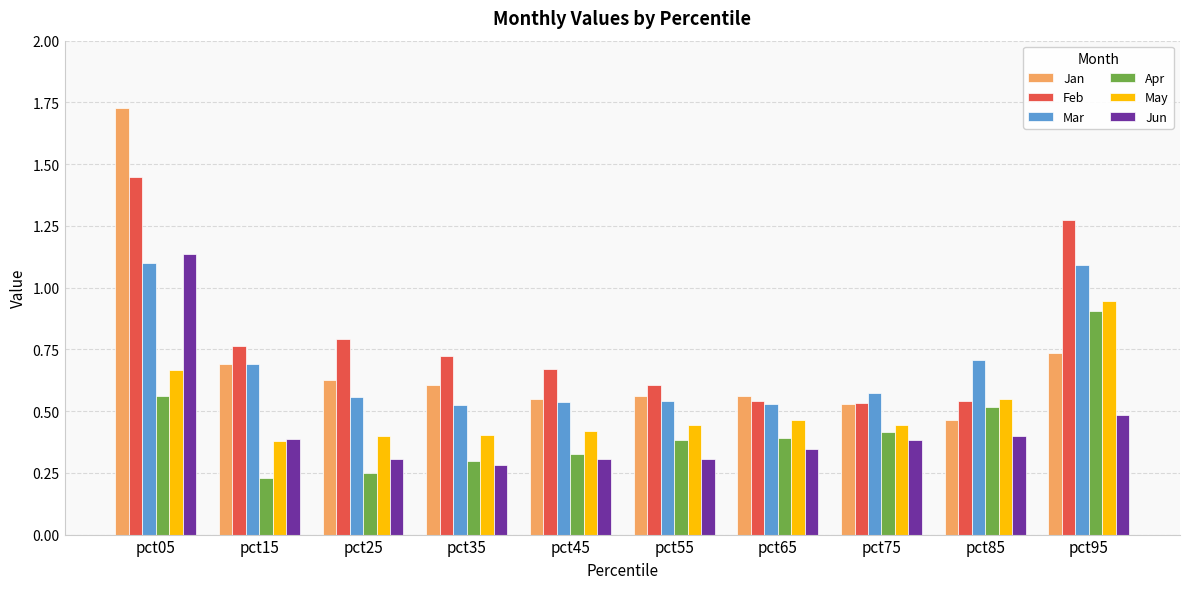

Between pct05 and pct85, which series saw the biggest shift?

Jan